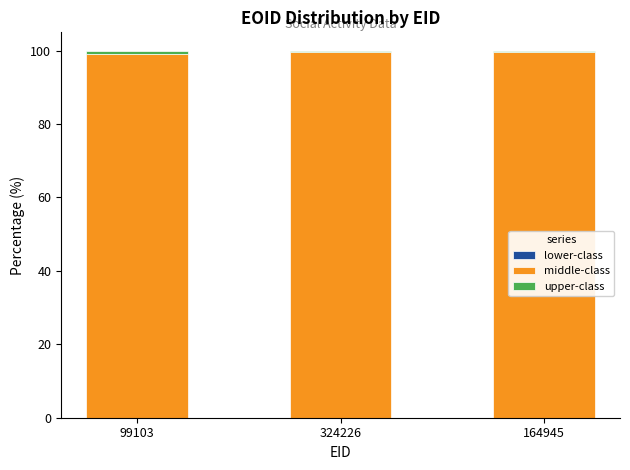

Are the bars horizontal?

No